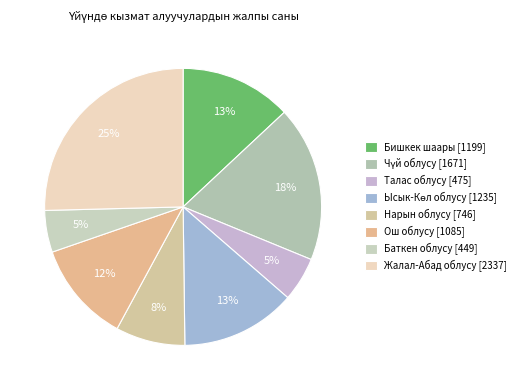

Count the number of slices in the pie.

8